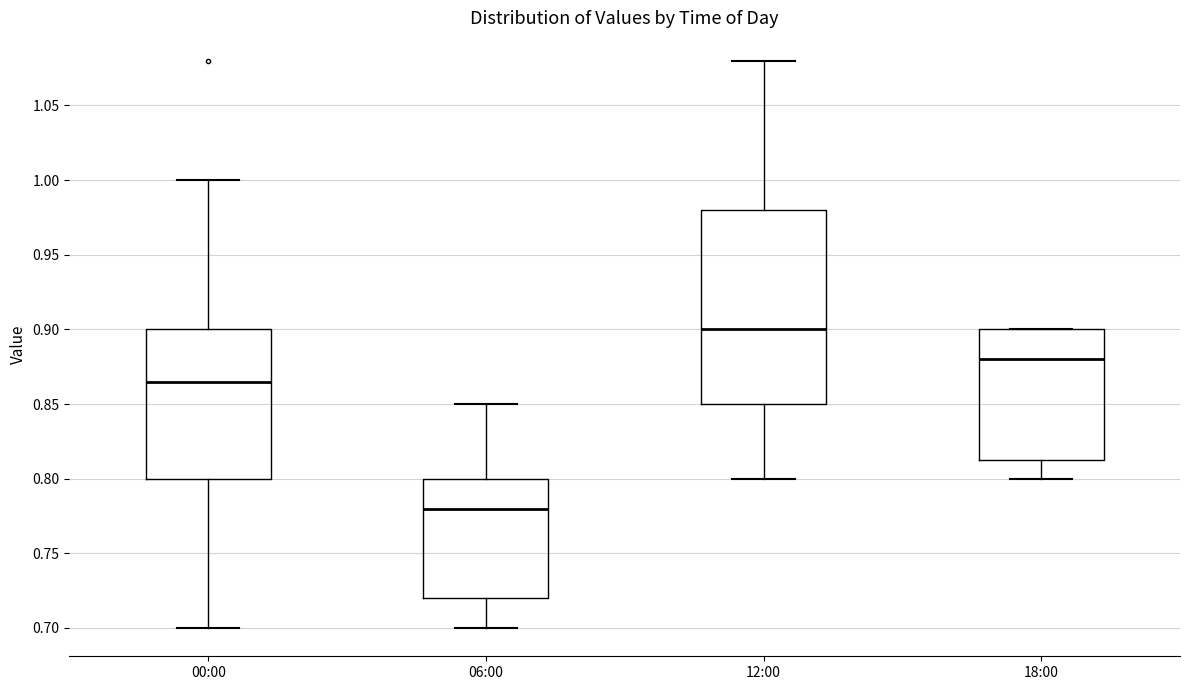

Reading left to right, read every box against the y-axis: the position of its median line, the range the box covers, and the ends of its whiskers. The values are not printed on the chart, so give them approximately, as read against the axis.

00:00: median 0.865, box 0.800 to 0.900, whiskers 0.700 to 1.000
06:00: median 0.780, box 0.720 to 0.800, whiskers 0.700 to 0.850
12:00: median 0.900, box 0.850 to 0.980, whiskers 0.800 to 1.080
18:00: median 0.880, box 0.815 to 0.900, whiskers 0.800 to 0.900